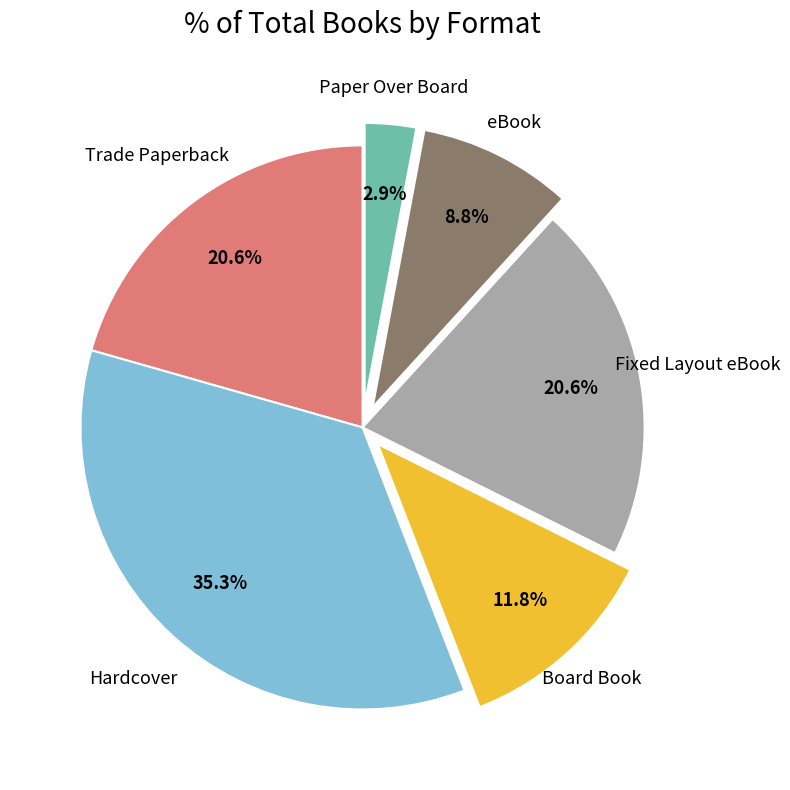

What is the total percentage of Paper Over Board and Fixed Layout eBook?

23.5%